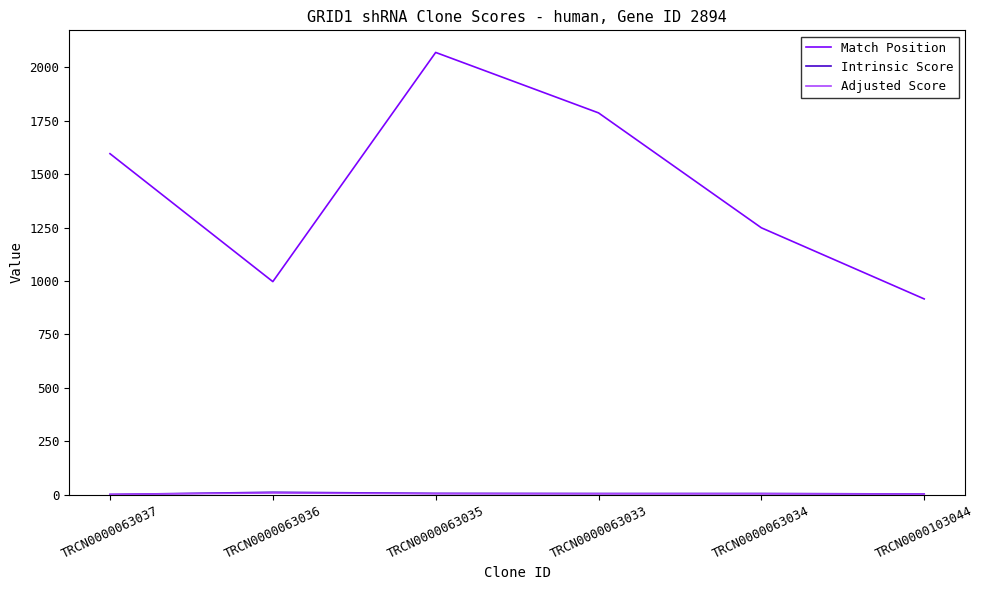

Which series has the widest spread of values?

Match Position